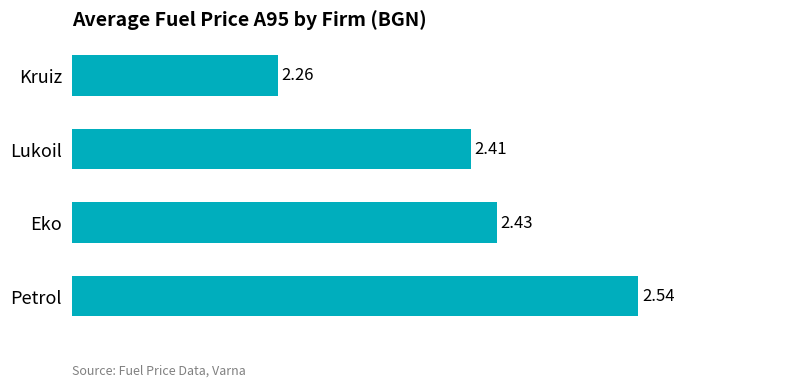

Rank the categories by value from highest to lowest.

Petrol, Eko, Lukoil, Kruiz